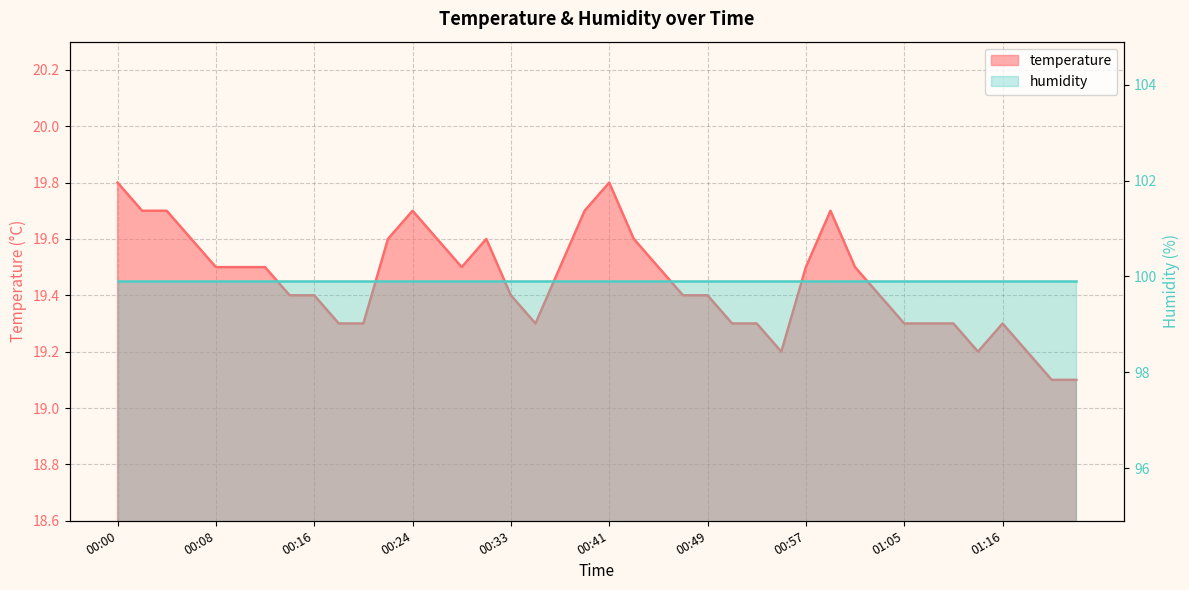

What is the difference between the second highest and second lowest values?

0.7